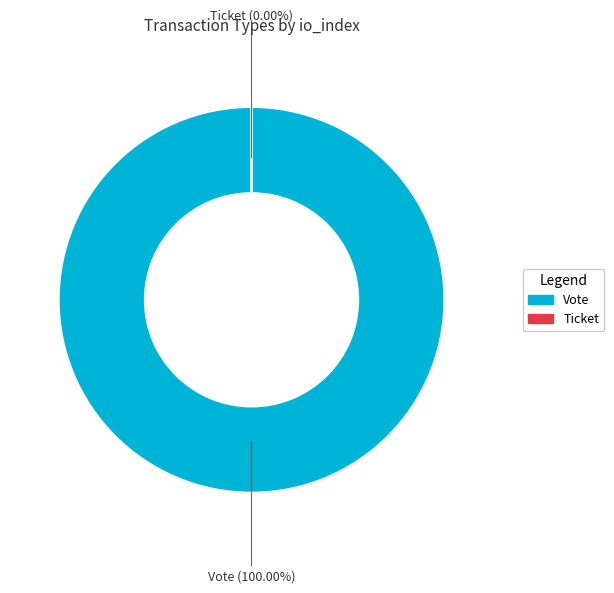

How many slices are in this pie chart?

2